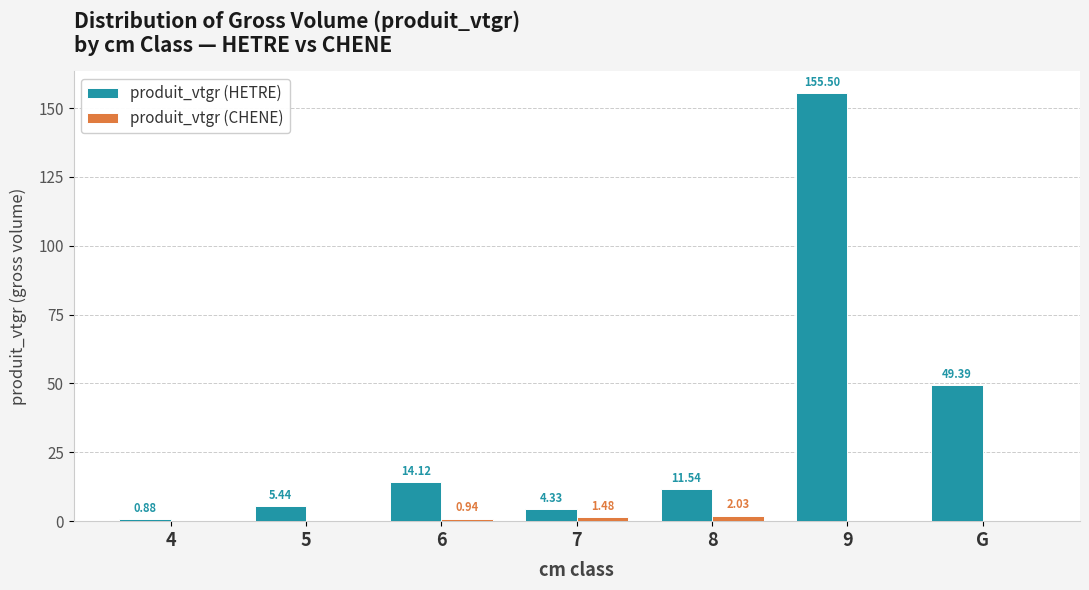

What is the sum of the produit_vtgr (HETRE) values at 7 and G?

53.7